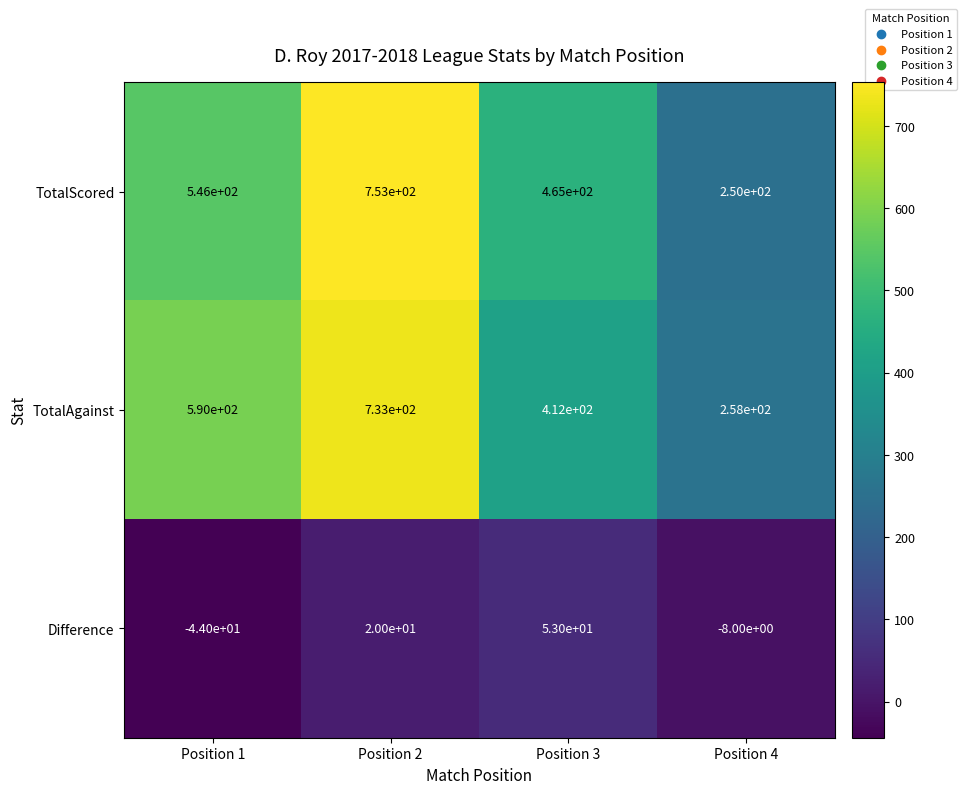

What value does the Difference series have at Position 1?

-44